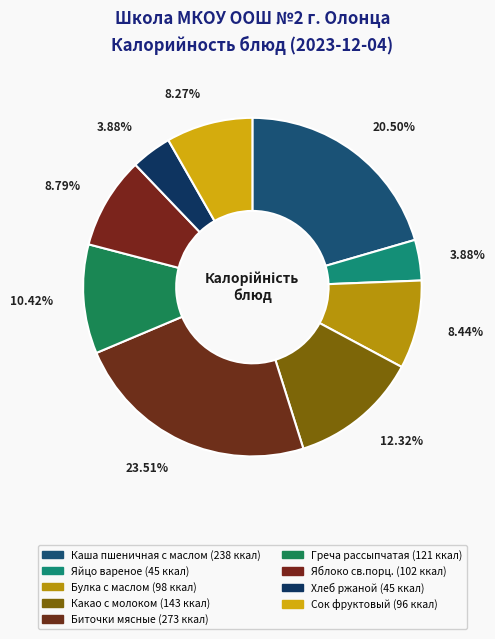

What is the ratio of the value at Булка с маслом to the value at Каша пшеничная с маслом?

0.4